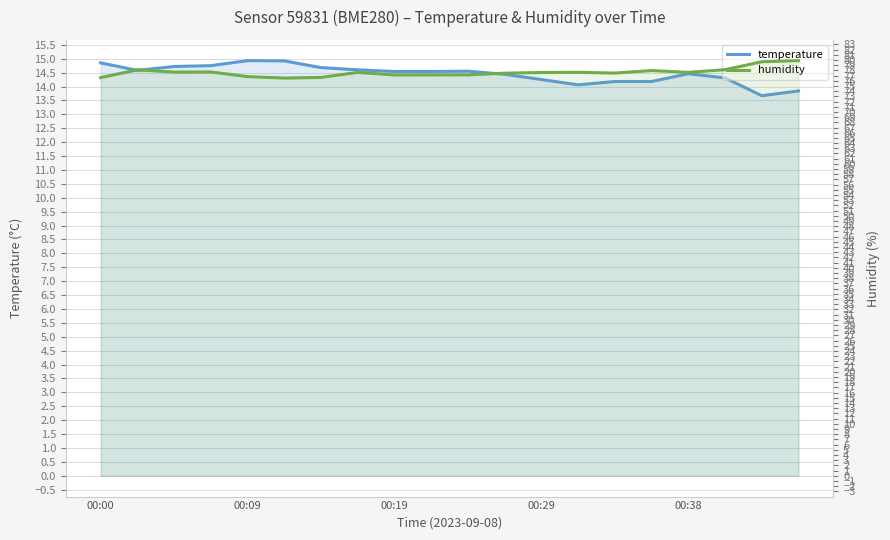

What are all the series names shown in the legend?

temperature, humidity